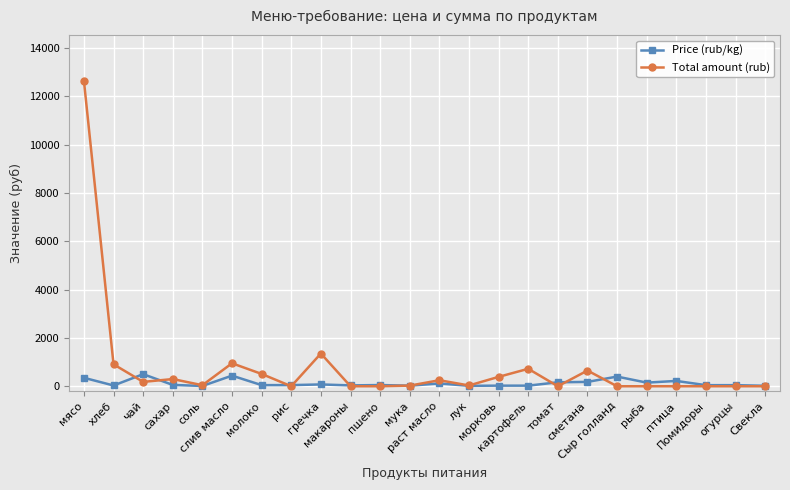

How many values in the Total amount (rub) series exceed 43?

12